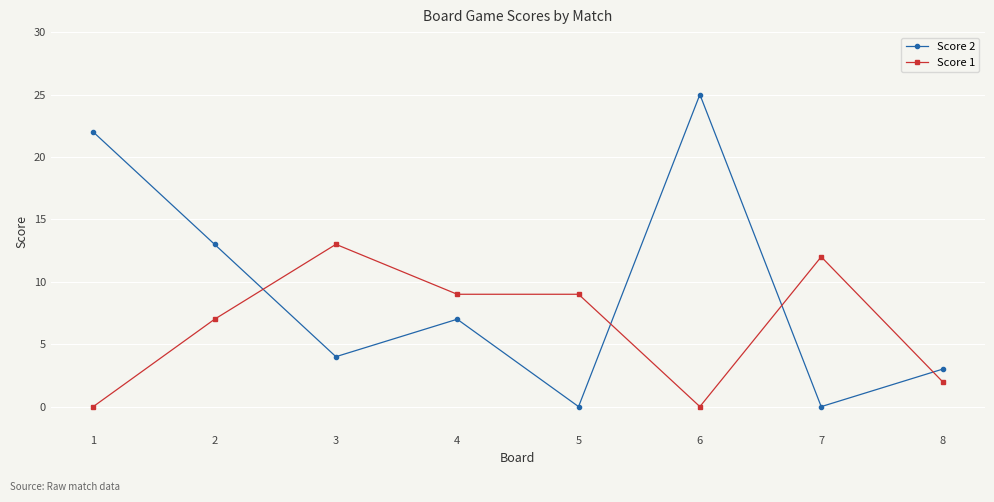

At which label is Score 1 closest to 6?

2